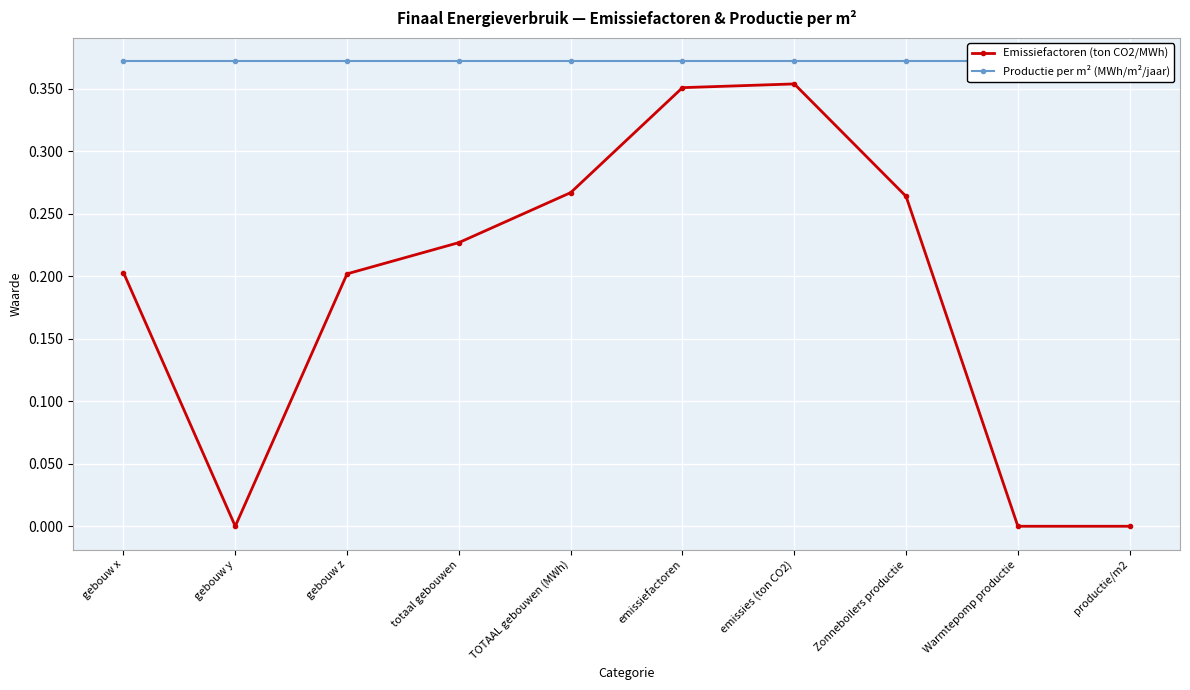

Rank the categories by Emissiefactoren (ton CO2/MWh) value from highest to lowest.

emissies (ton CO2), emissiefactoren, TOTAAL gebouwen (MWh), Zonneboilers productie, totaal gebouwen, gebouw x, gebouw z, gebouw y, Warmtepomp productie, productie/m2